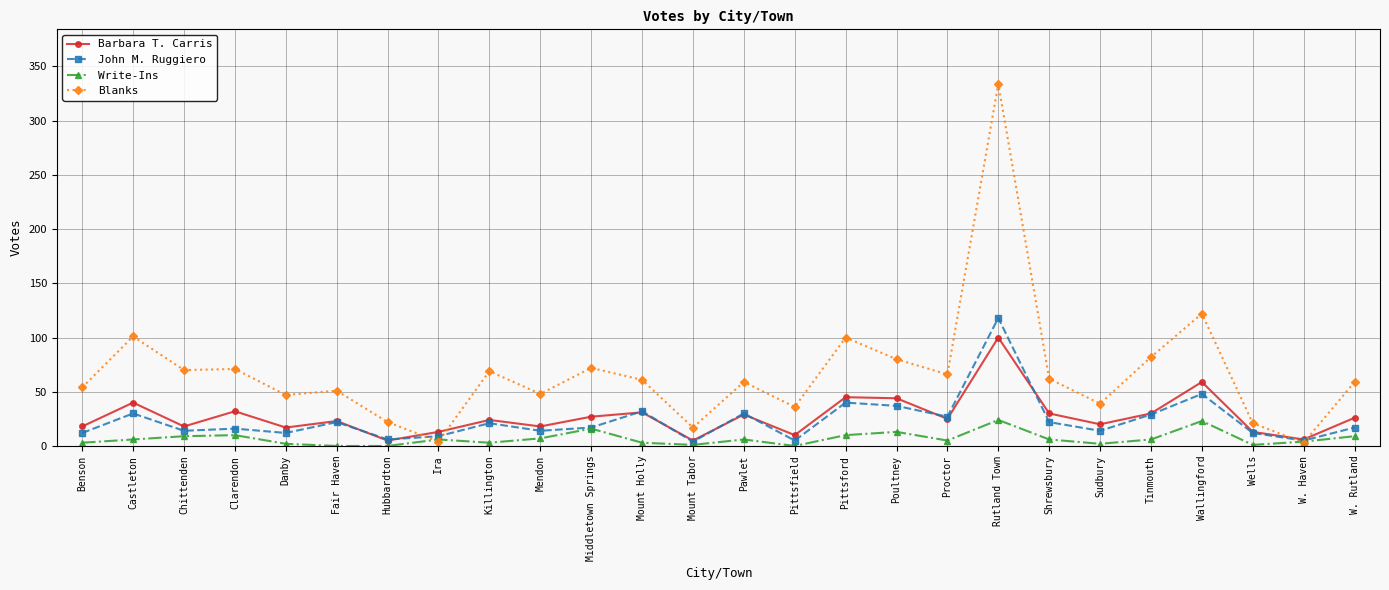

How many series are shown in this chart?

4